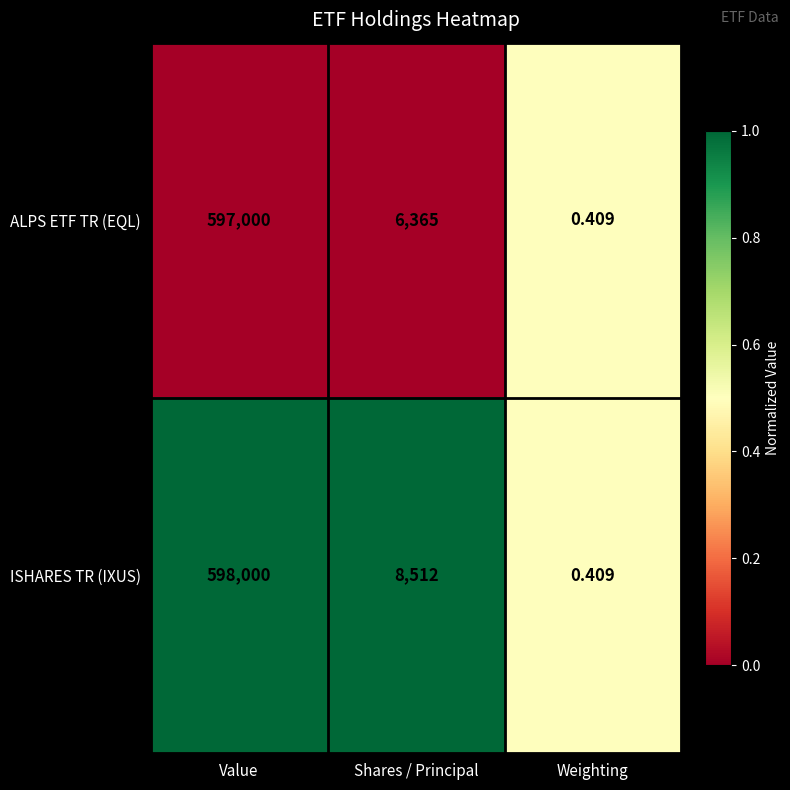

Which series has the widest spread of values?

ISHARES TR (IXUS)